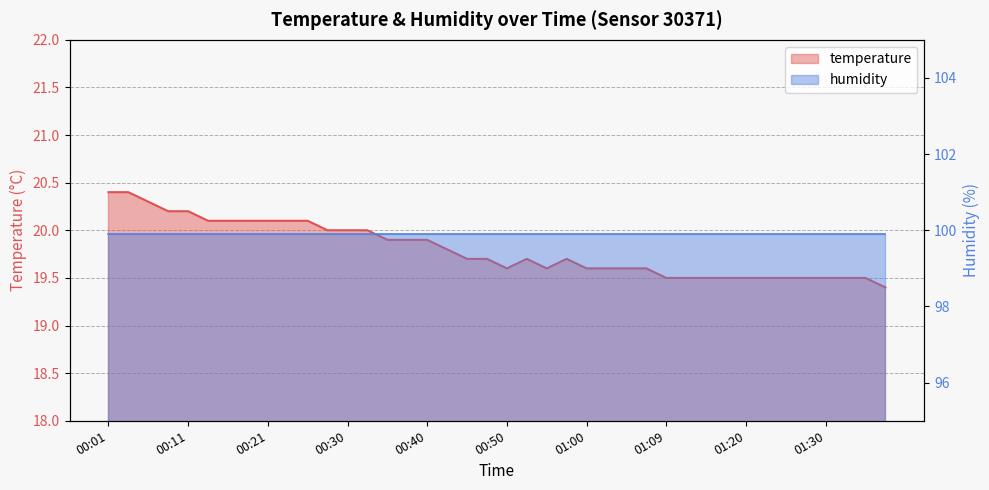

Does the chart display data point markers on the line(s)?

No